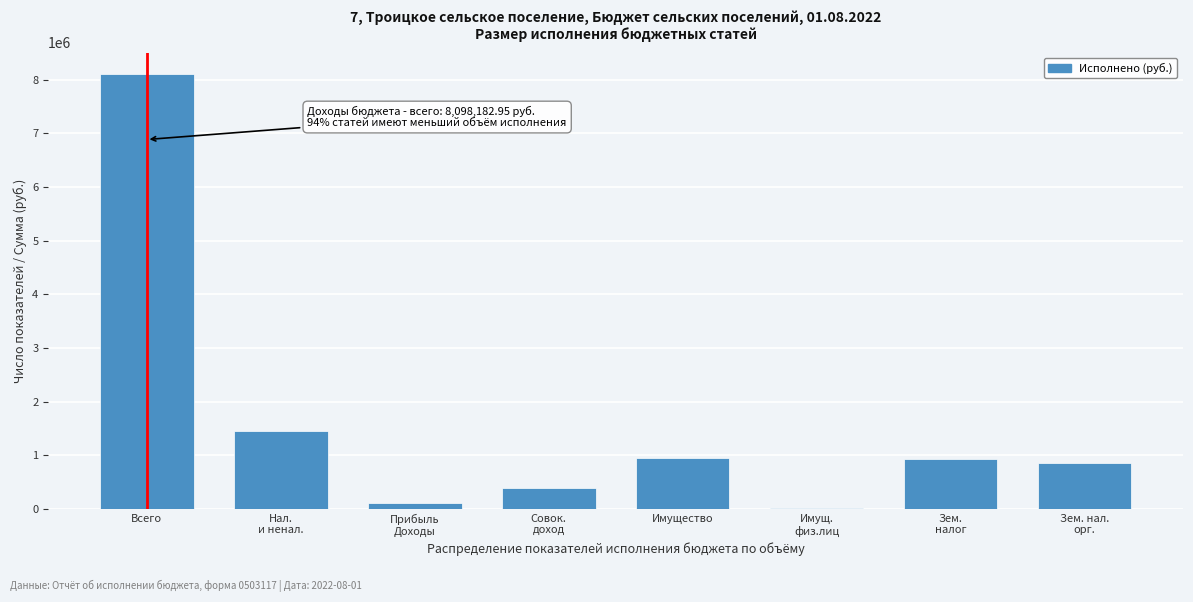

What is the maximum value shown in the chart?

8098183.0